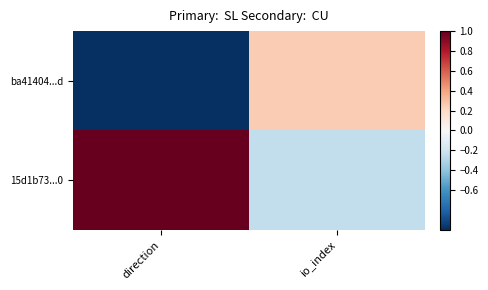

Rank the series at direction from lowest to highest value.

ba41404...d, 15d1b73...0